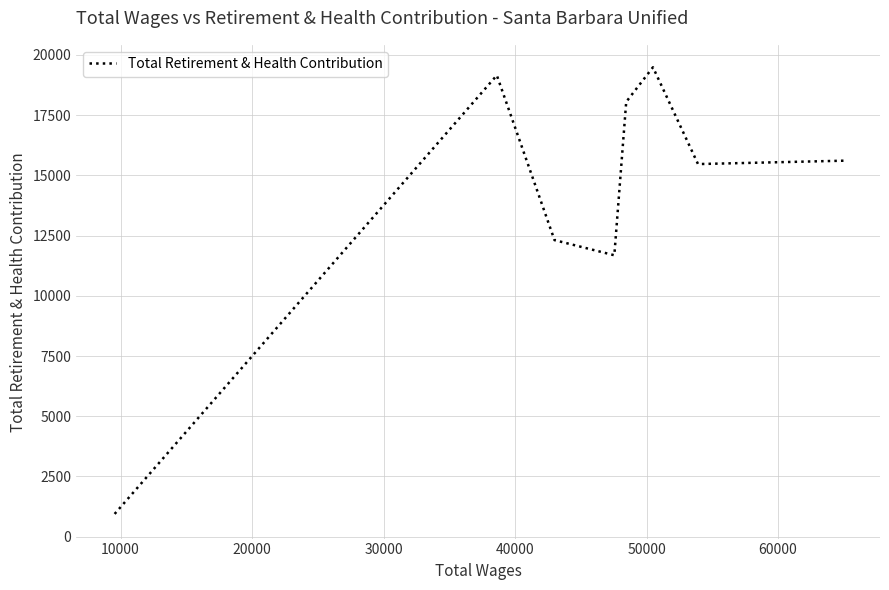

True or false: there are more than 1 points higher than both neighbors.

True